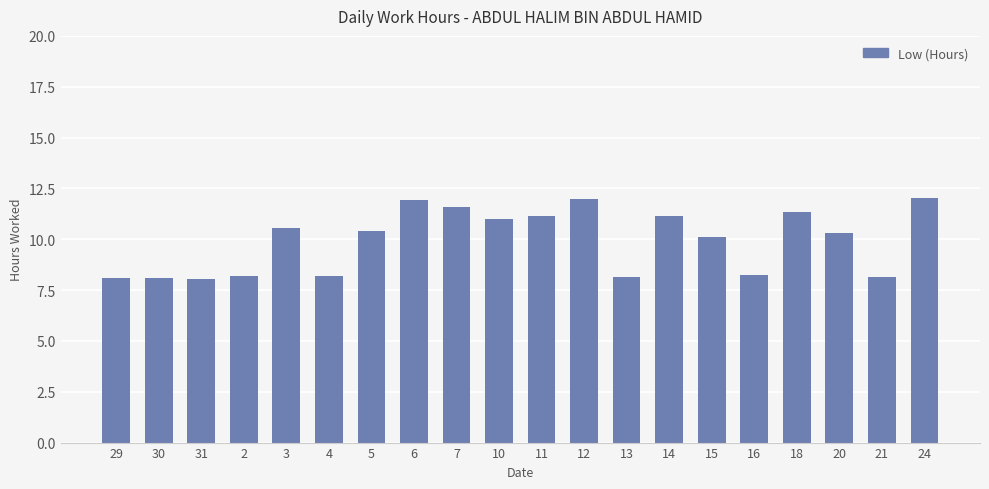

Are the bars horizontal?

No